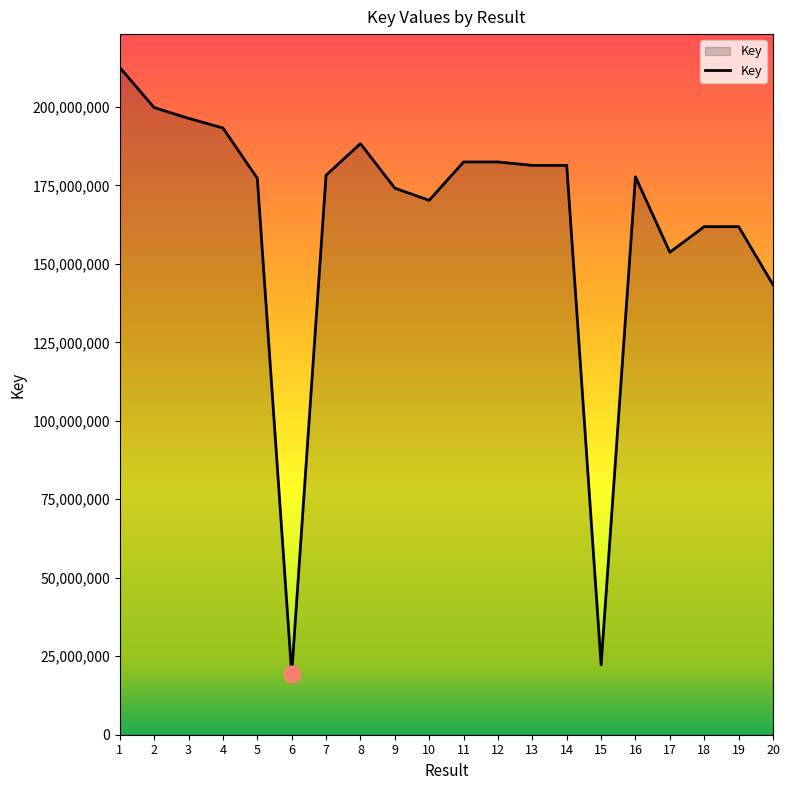

What is the change in value from 3 to 17?

-42651820